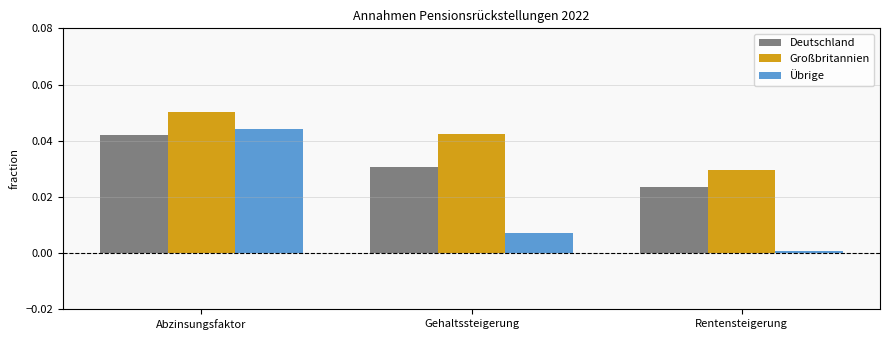

The Großbritannien series shows 0.0 at Gehaltssteigerung. True or false?

True